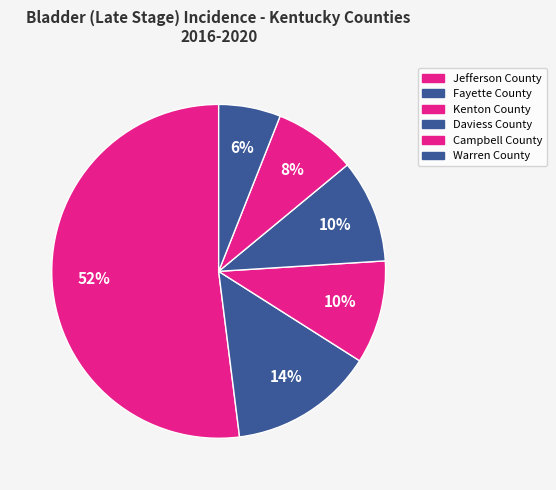

Which slice is the largest?

Jefferson County